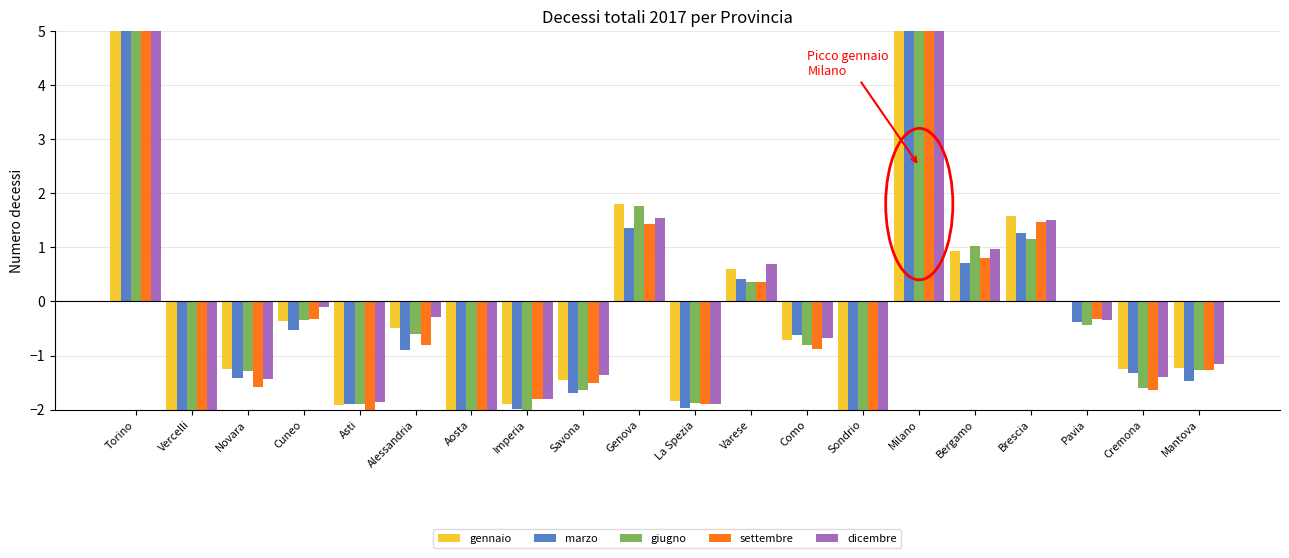

What position from the right is Brescia?

4